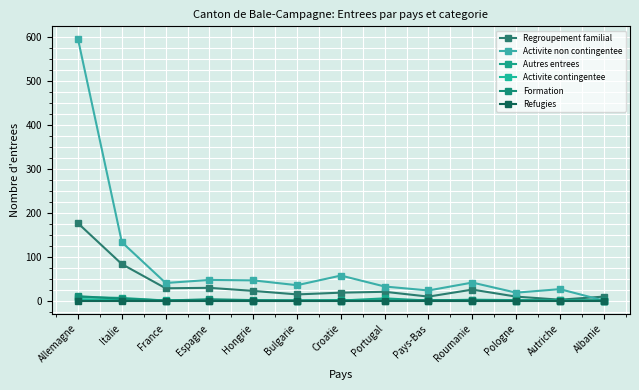

Which series has the largest range (max minus min)?

Activite non contingentee